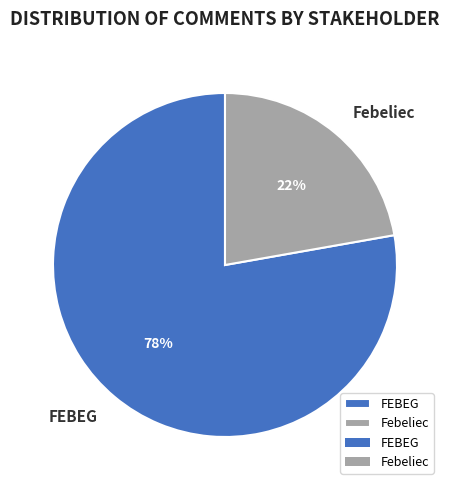

To the nearest percent, what portion does FEBEG represent?

78%